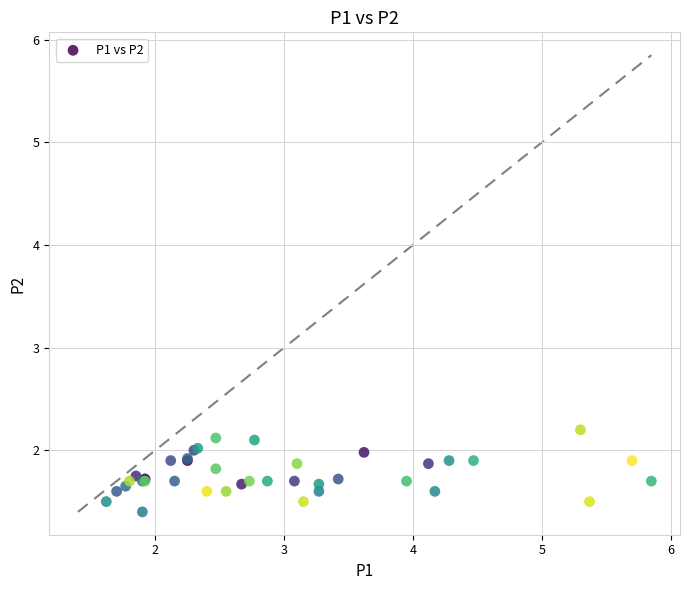

What Y value in the scatter plot is closest to 1?

1.4